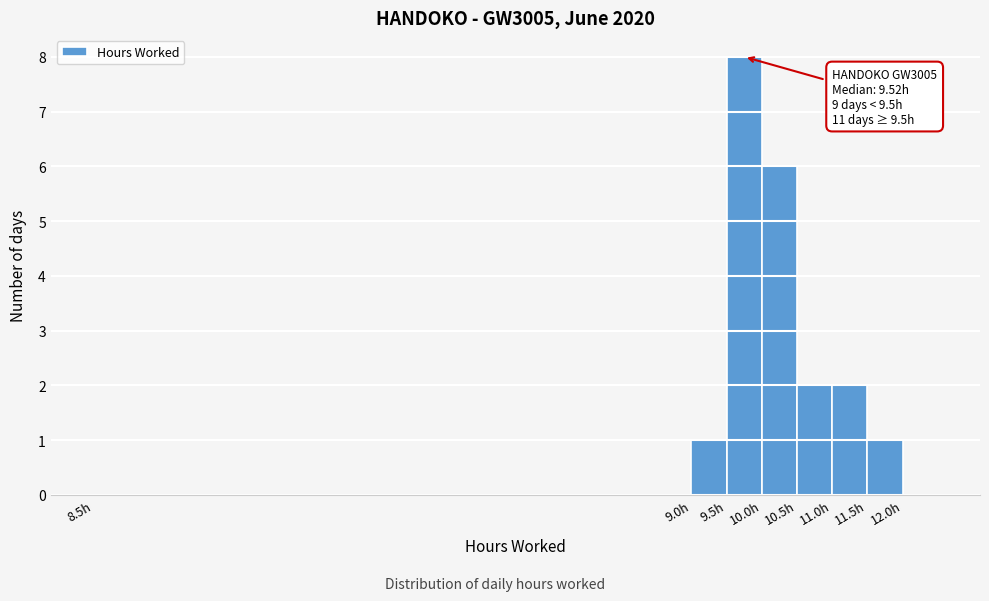

Reading left to right, list all the values displayed in this chart.

8.5h=0	9.0h=1	9.5h=8	10.0h=6	10.5h=2	11.0h=2	11.5h=1	12.0h=0